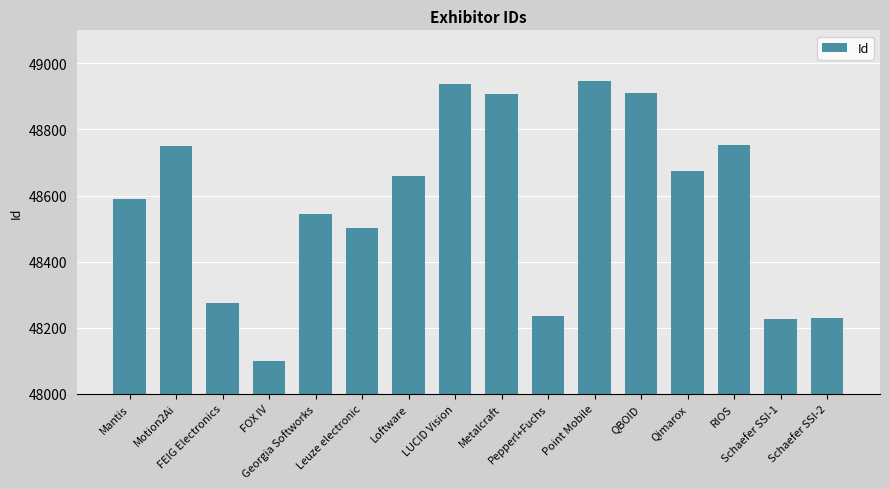

What is the difference between the second highest and minimum values?

839